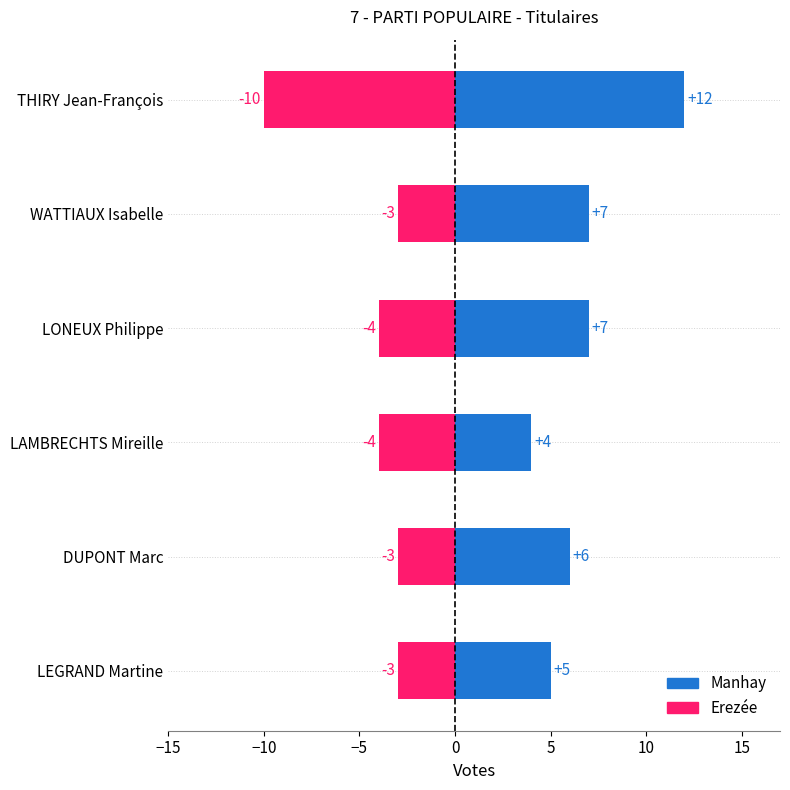

Is the value of Erezée at LAMBRECHTS Mireille greater than the value of Manhay at WATTIAUX Isabelle?

No